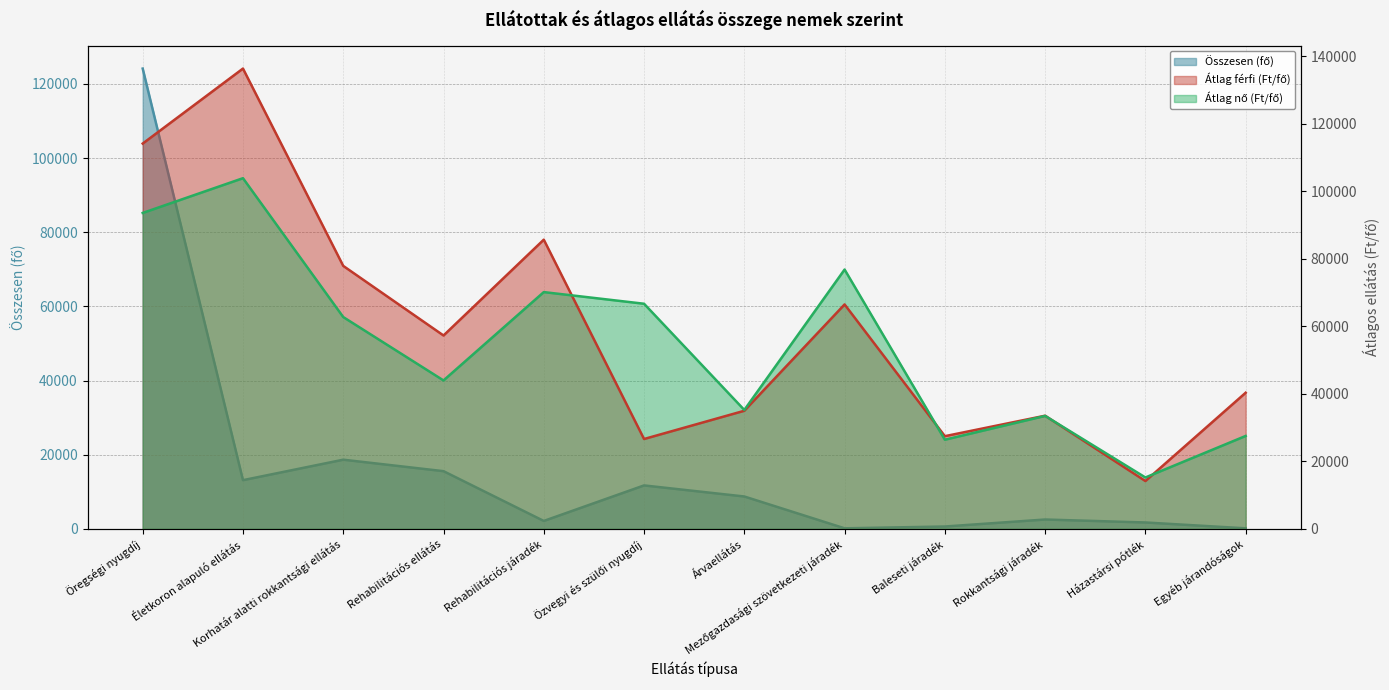

How many data points does each series have?

12